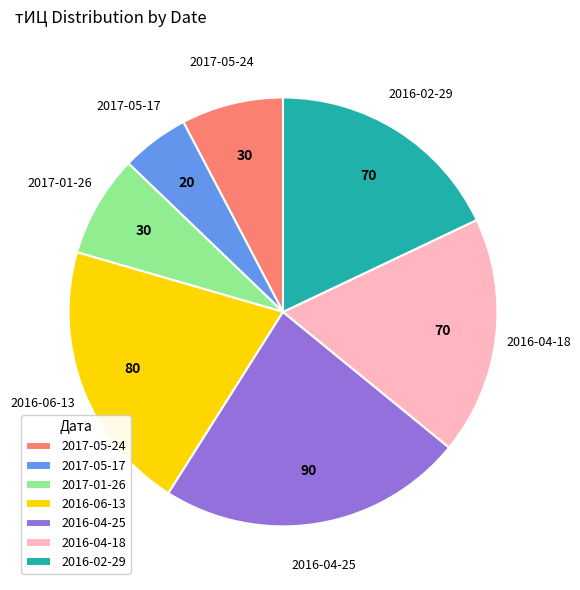

How many slices are in this pie chart?

7